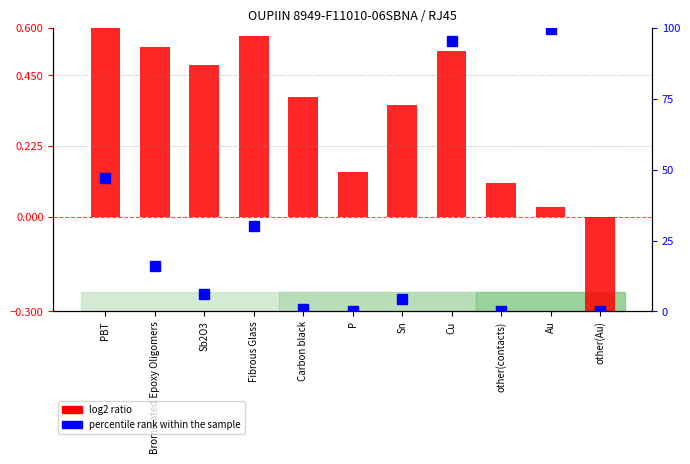

How many positive values are there?

10